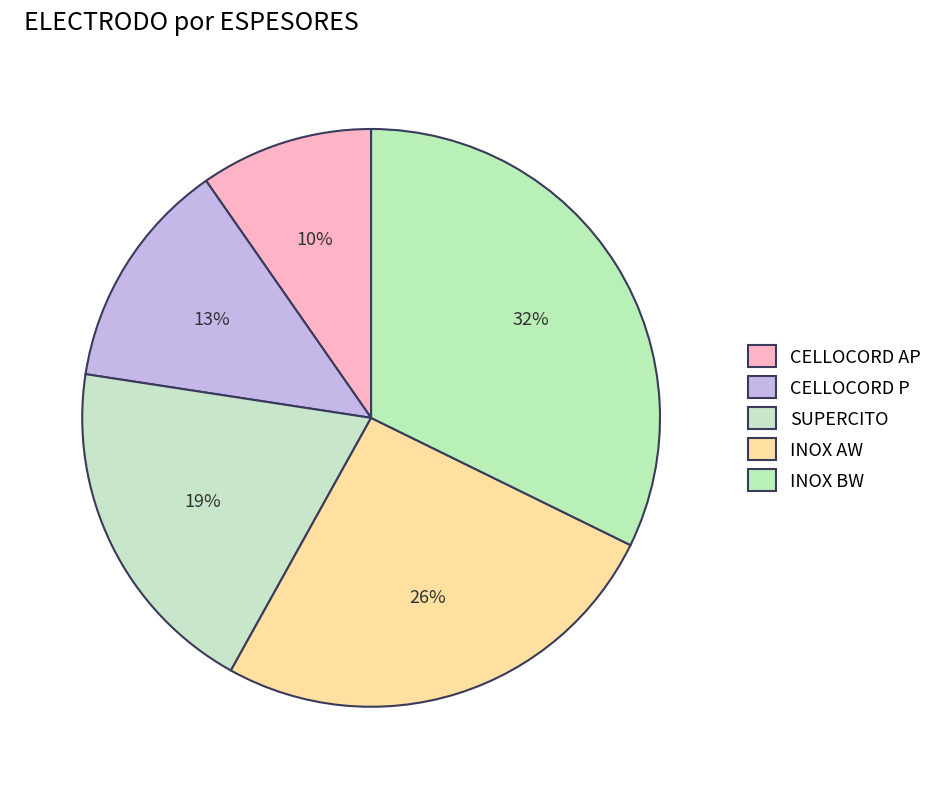

How many slices are in this pie chart?

5